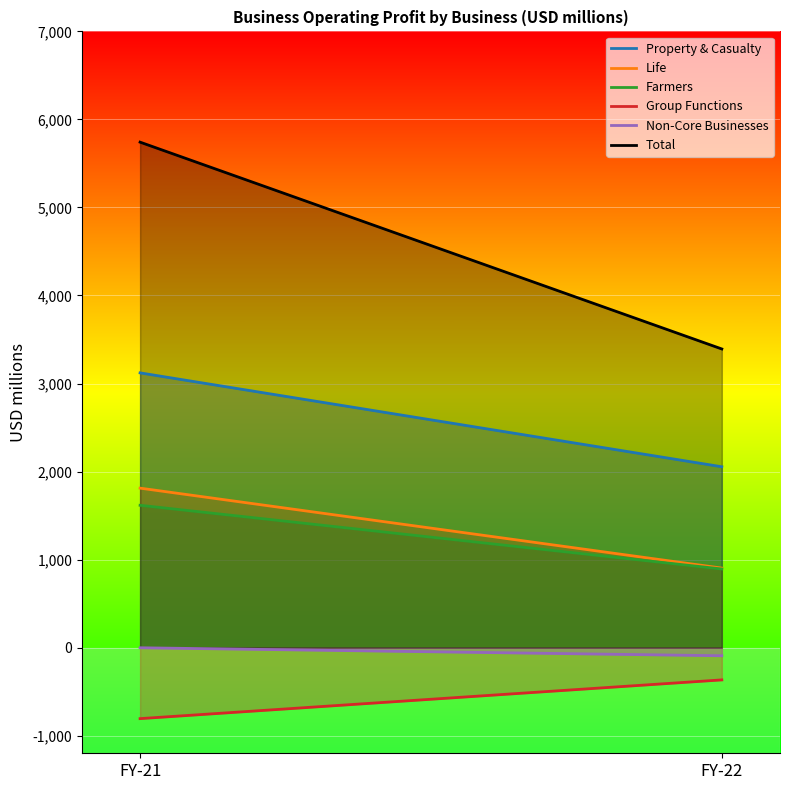

Reading left to right, transcribe all the data shown in this chart.

Property & Casualty: 3121.1	2054.5
Life: 1811.8	903.4
Farmers: 1616.9	893.5
Group Functions: -806.4	-366.4
Non-Core Businesses: -1.4	-92.4
Total: 5741.9	3392.6